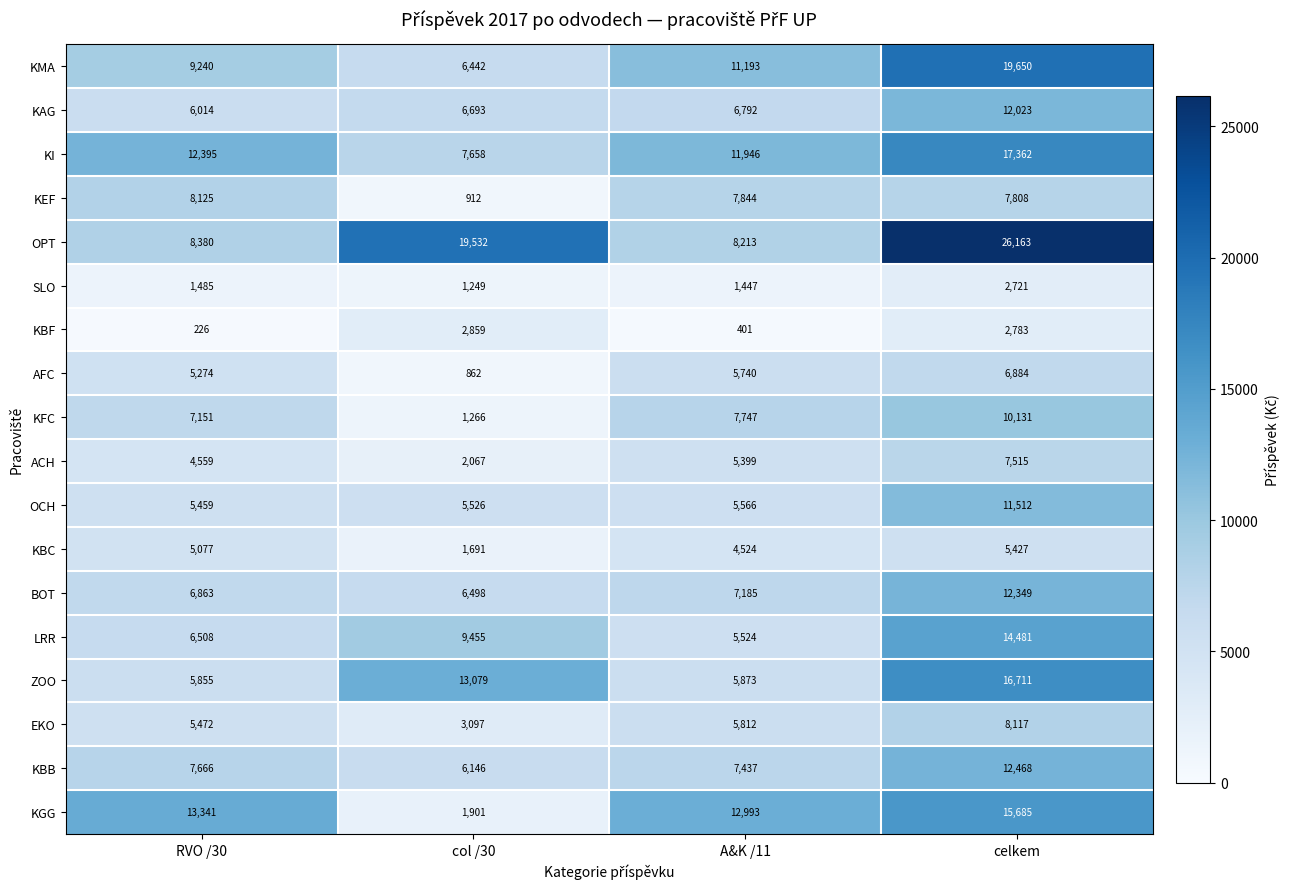

How many data points in ZOO are less than 13079?

2